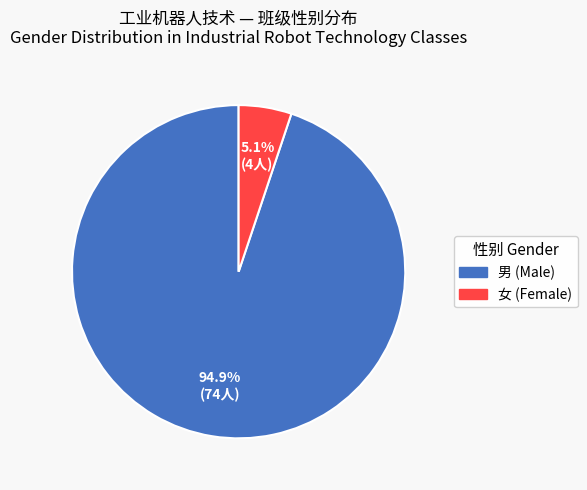

What percentage is the 男 slice, to the nearest percent?

95%